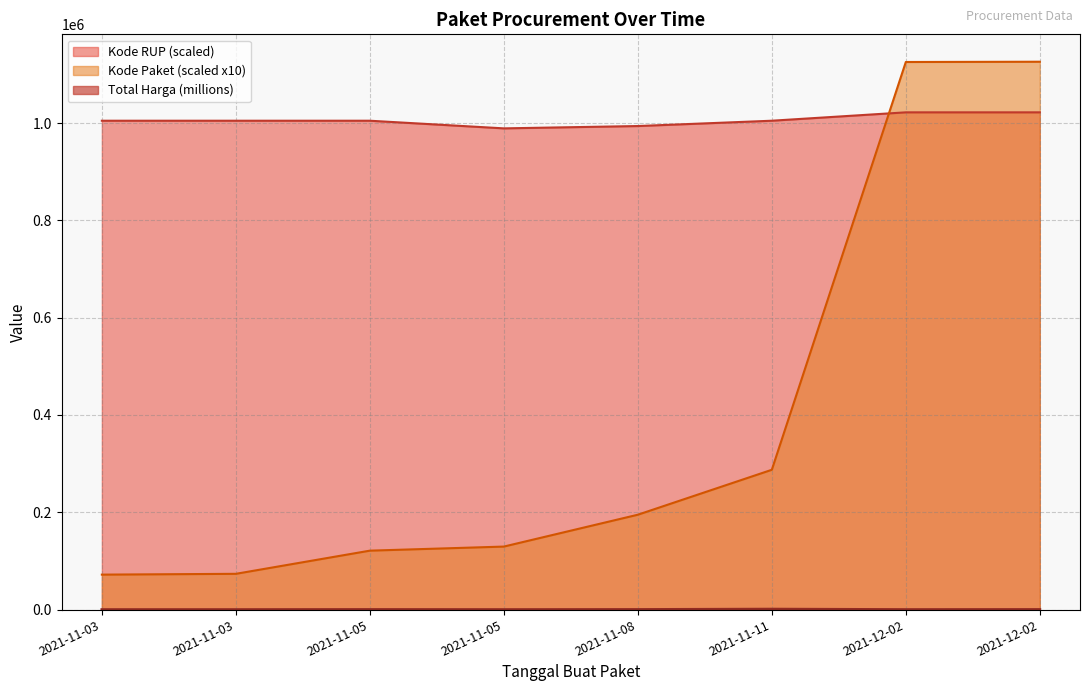

Which series has the widest spread of values?

Kode Paket (scaled x10)